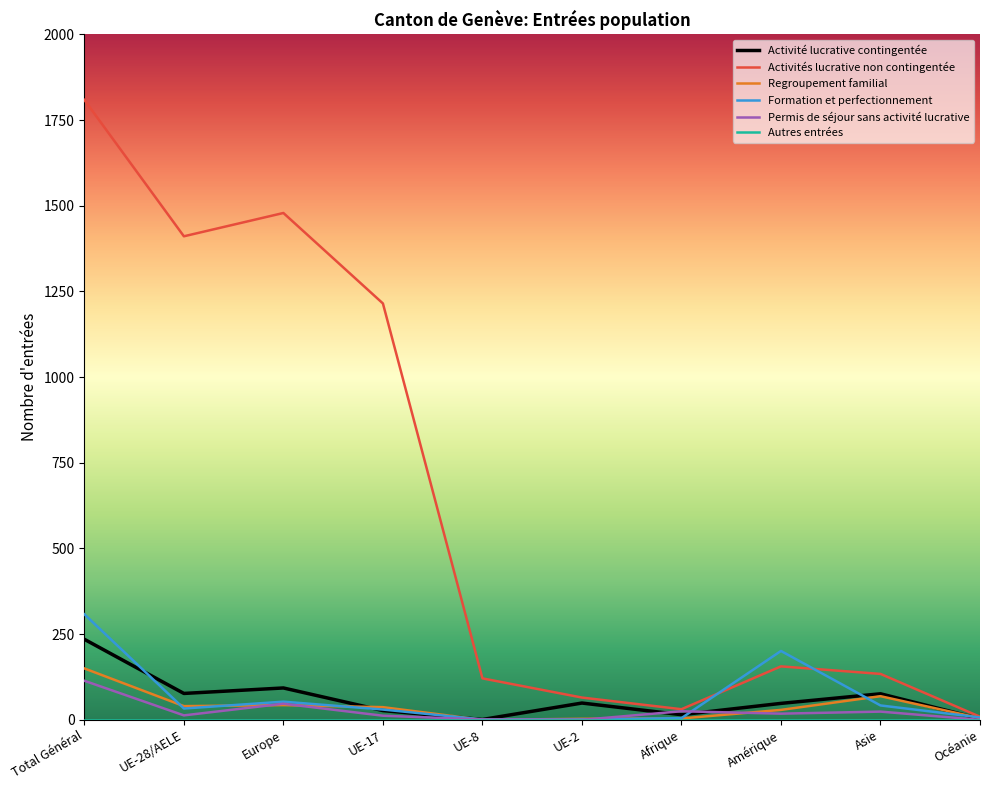

Is the value of Formation et perfectionnement at Total Général greater than the value of Permis de séjour sans activité lucrative at UE-8?

Yes